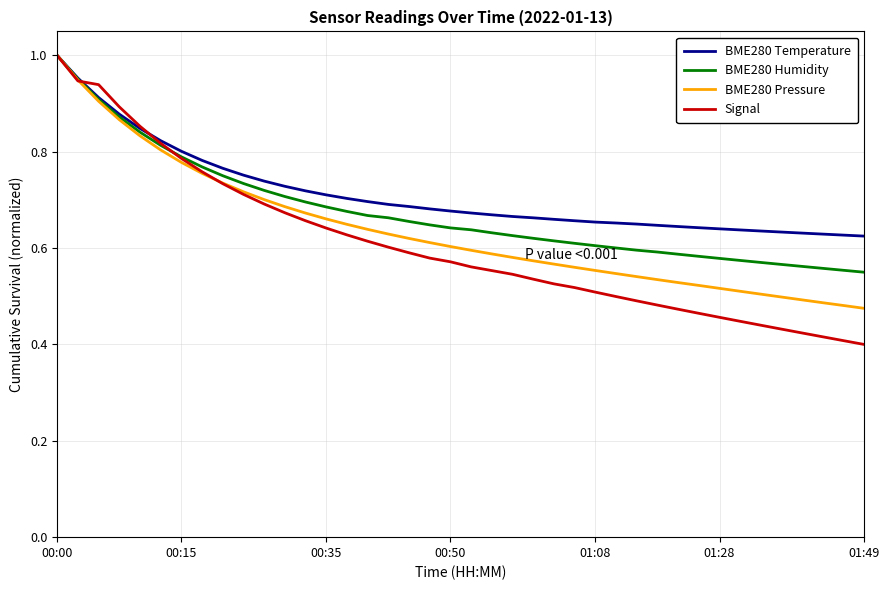

Which series has the largest range (max minus min)?

Signal